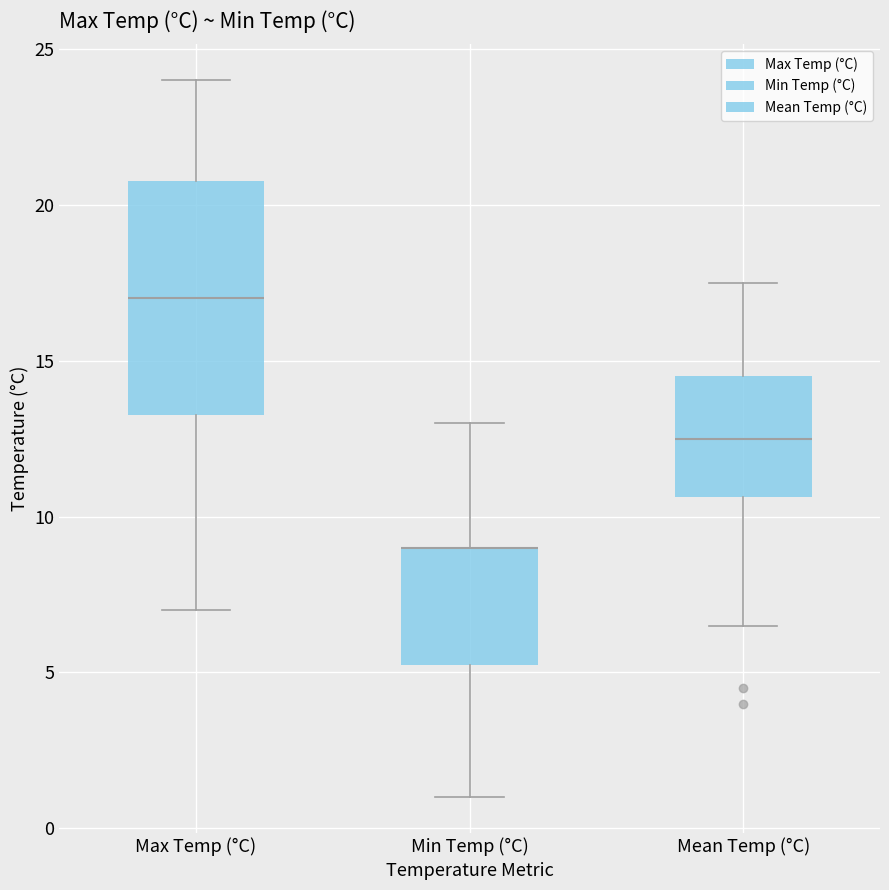

Which box is the tallest, from its lower edge to its upper edge?

Max Temp (°C)